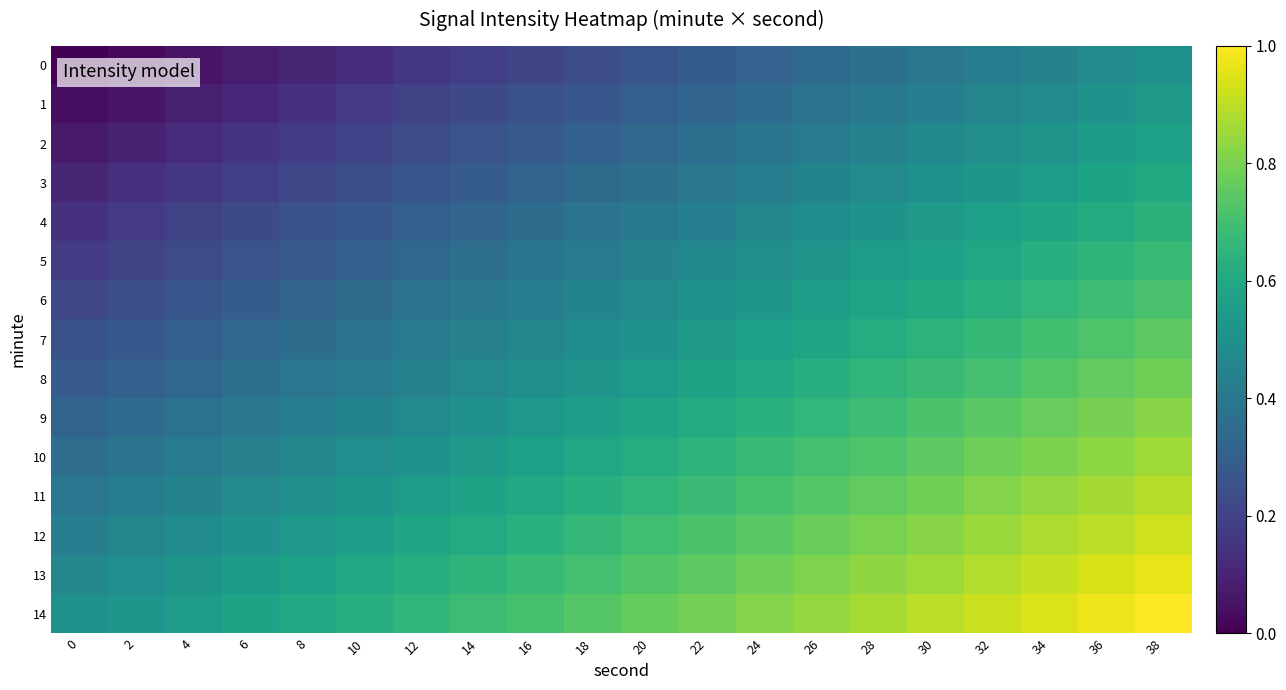

Between 30 and 28, which is larger?

30